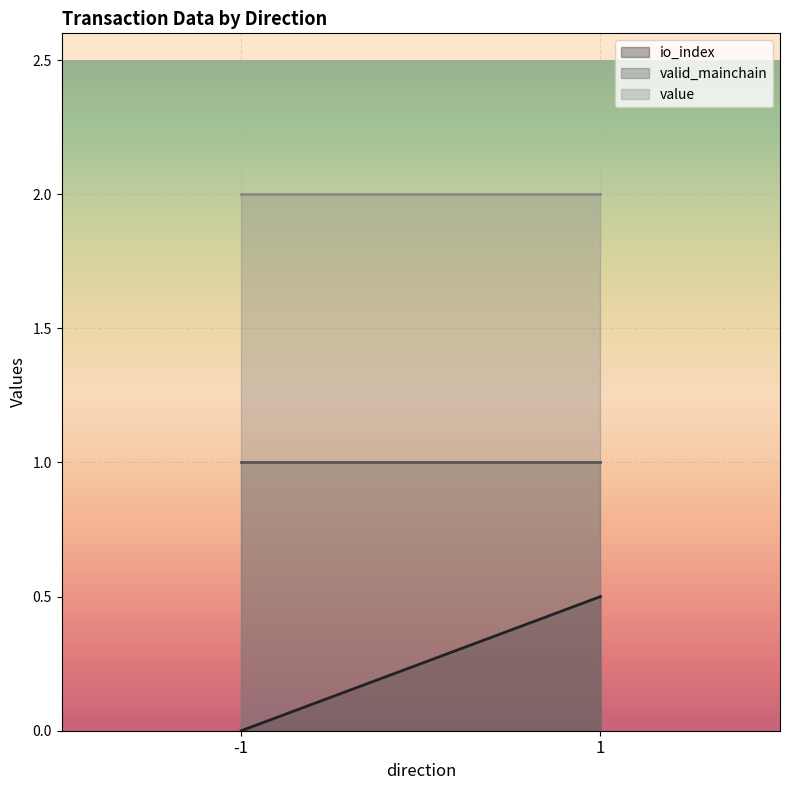

Where is value nearest to the value 2?

-1